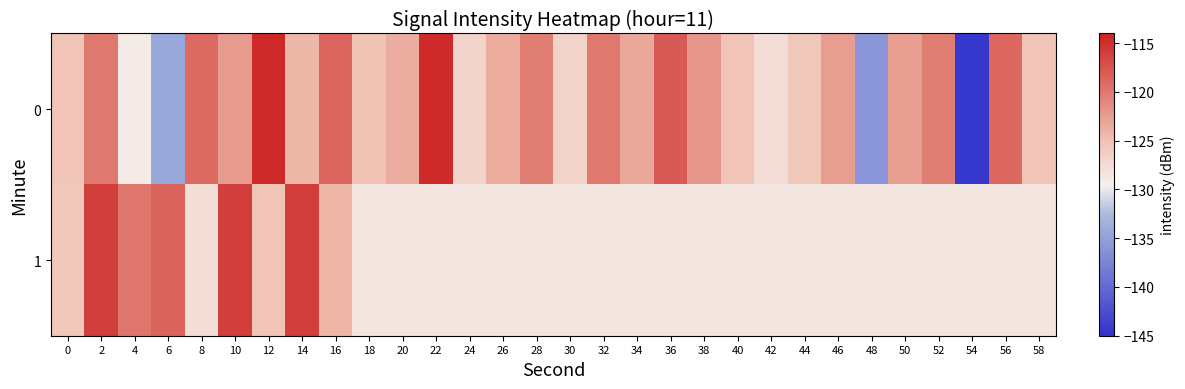

Which has a higher value, 58 or 6?

58